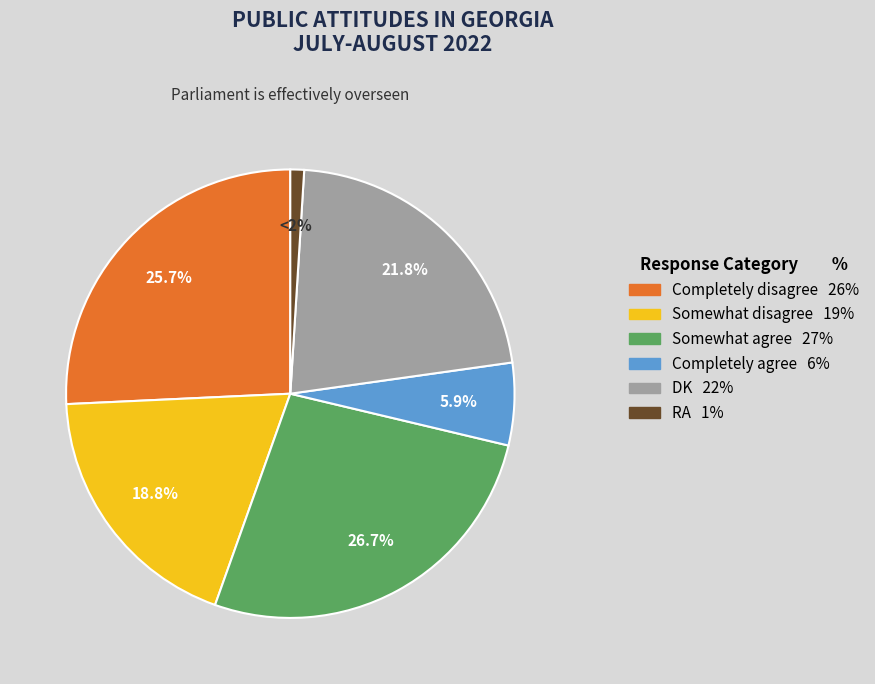

To the nearest percent, what is the combined percentage of RA and DK?

23%